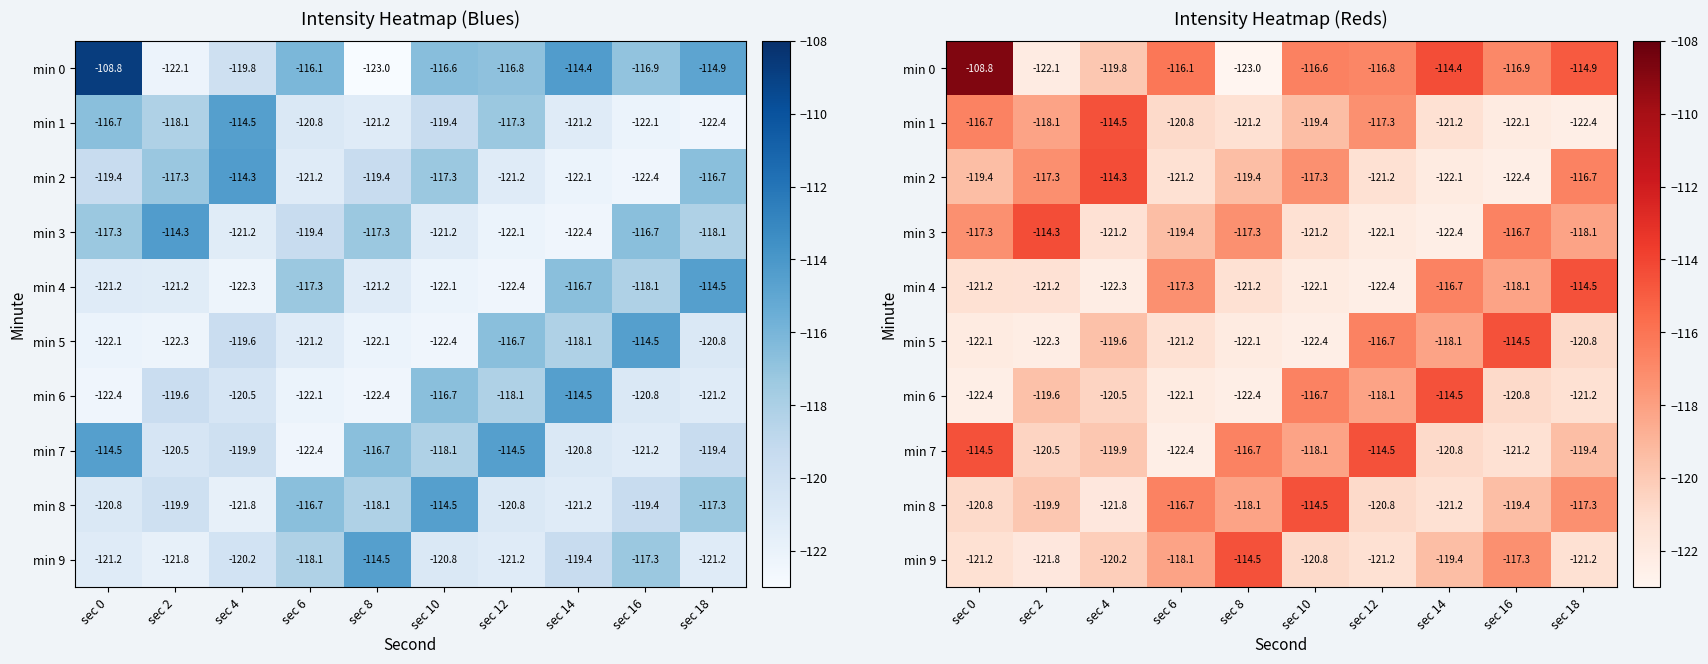

Which series has the largest total across all categories?

min 0